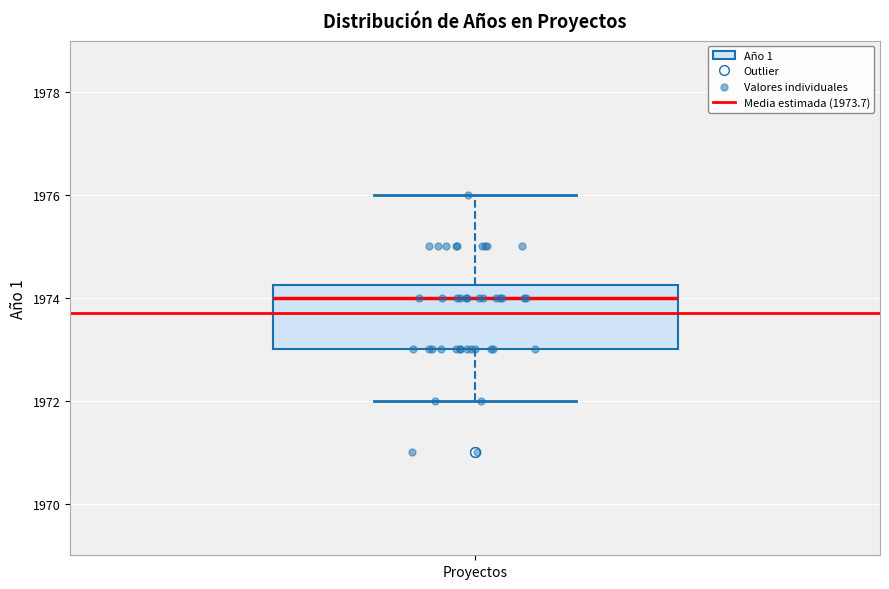

Where does the upper whisker of the box for Proyectos end on the y-axis? The values are not printed on the chart, so give them approximately, as read against the axis.

1976.0